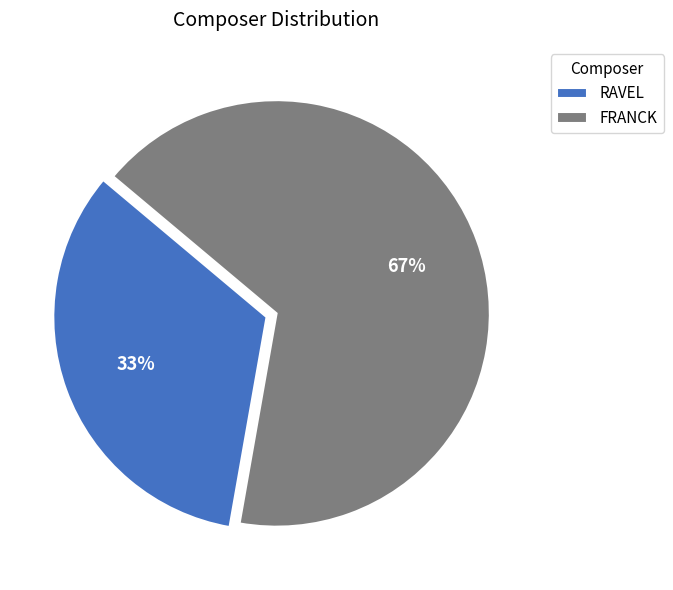

To the nearest percent, what is the combined percentage of FRANCK and RAVEL?

100%